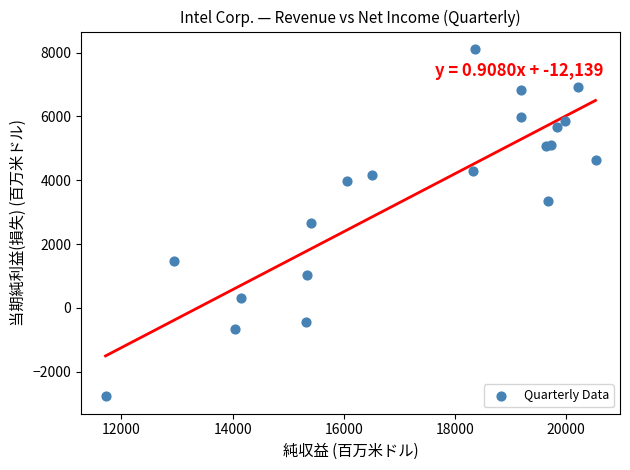

What is the range of X values (max minus min)?

8813